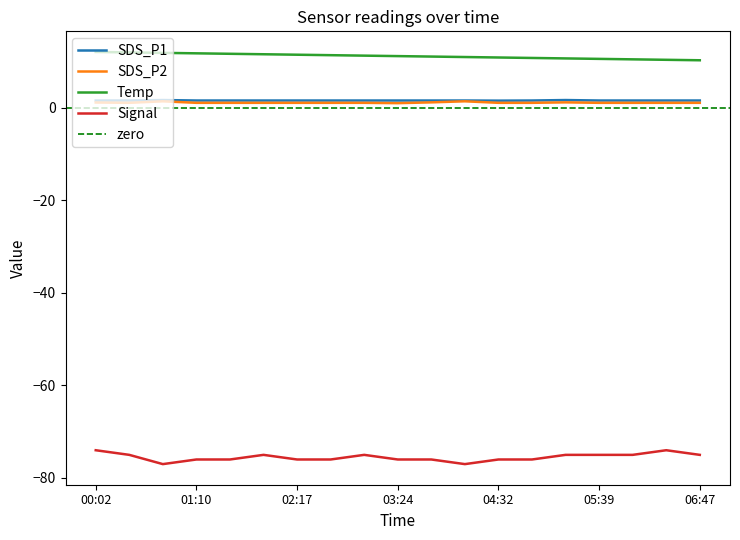

List the series in order of their peak value, lowest first.

Signal, SDS_P2, SDS_P1, Temp